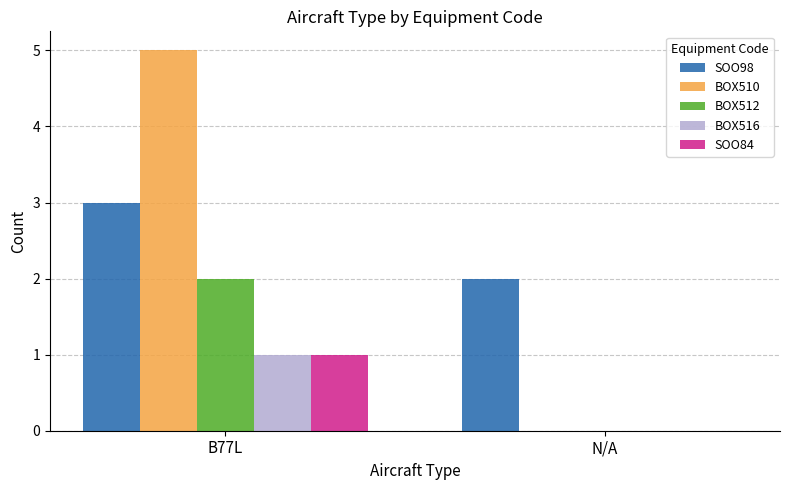

What are all the series names shown in the legend?

SOO98, BOX510, BOX512, BOX516, SOO84